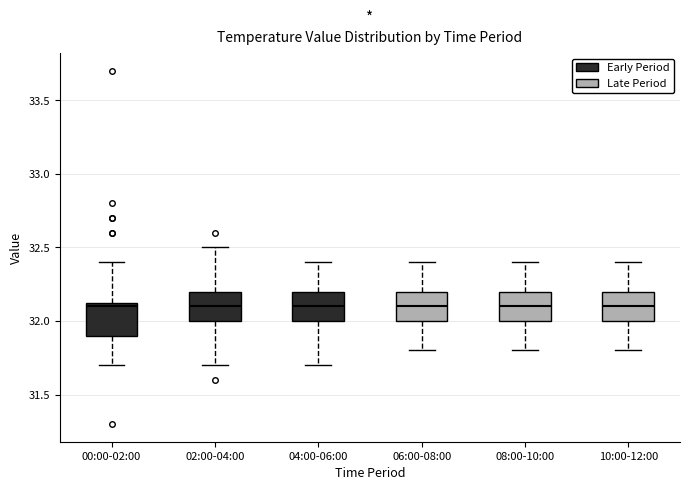

Where does the upper whisker of the box for 08:00-10:00 end on the y-axis? The values are not printed on the chart, so give them approximately, as read against the axis.

32.40